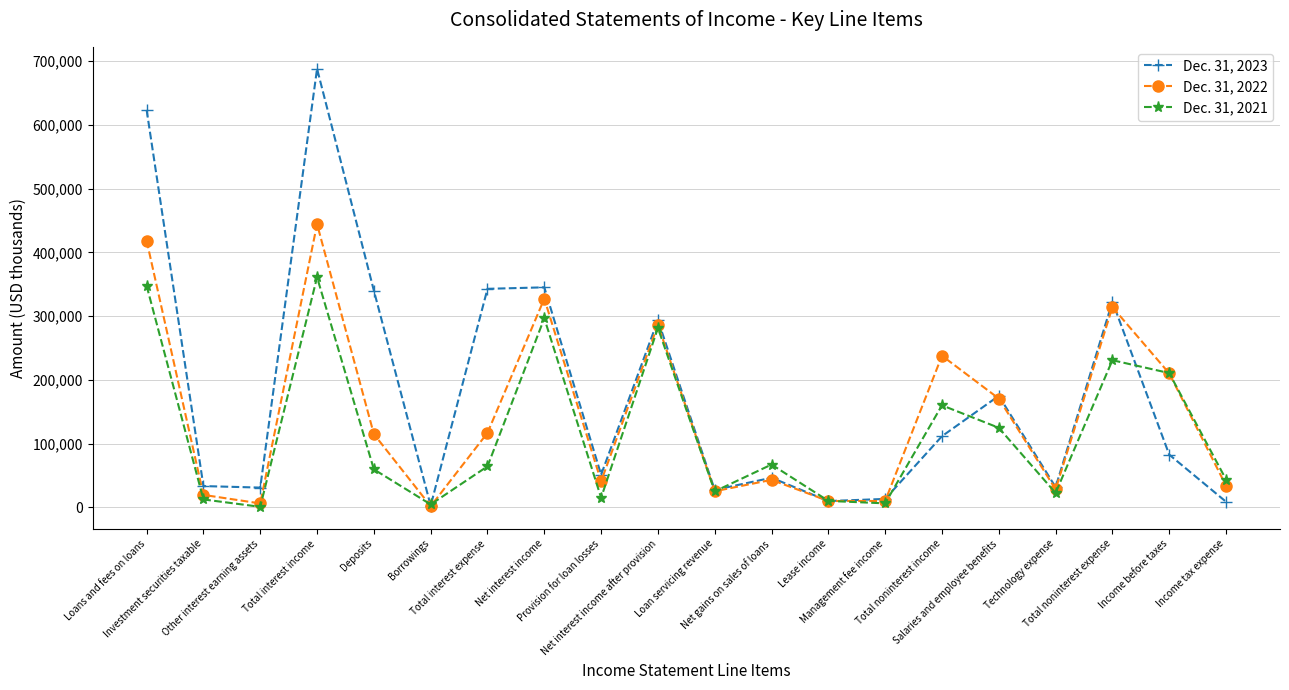

Rank the series at Borrowings from lowest to highest value.

Dec. 31, 2022, Dec. 31, 2023, Dec. 31, 2021